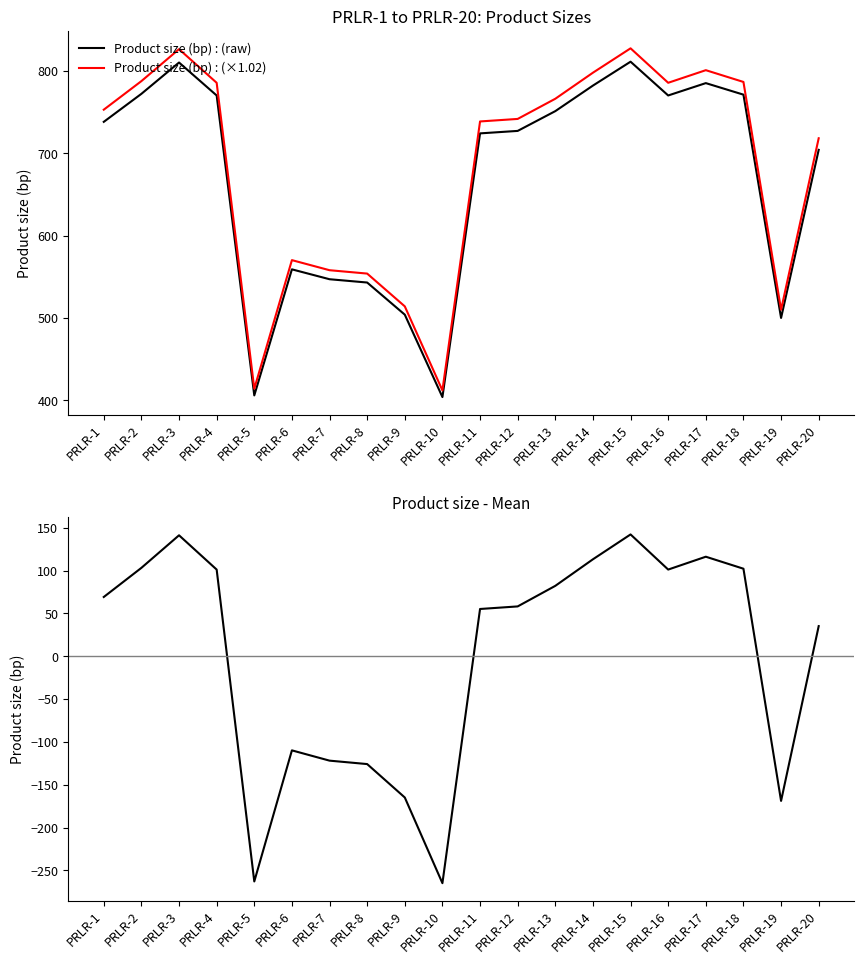

How many lines are shown in the chart?

3